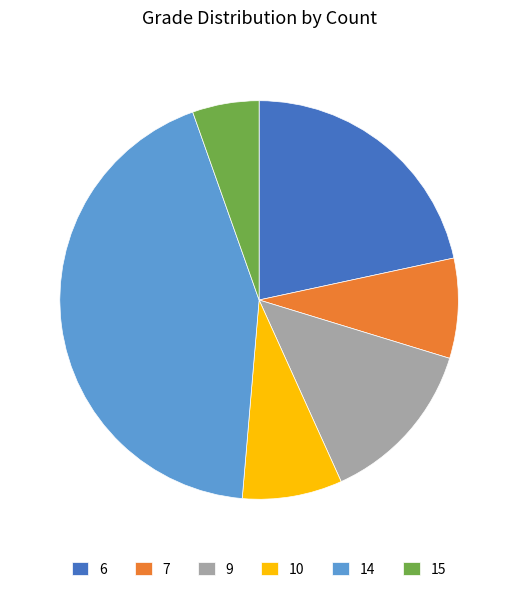

The 15 slice represents 5% of the pie. True or false?

True